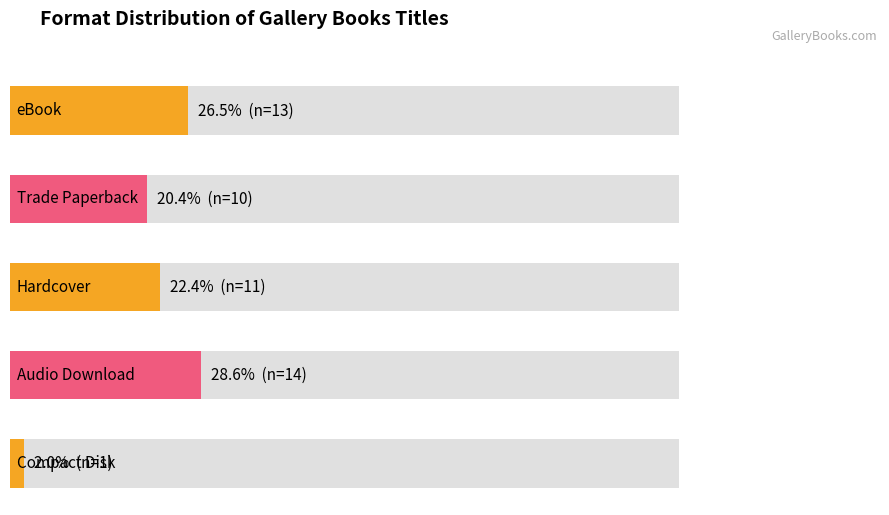

What is the maximum value shown in the chart?

14